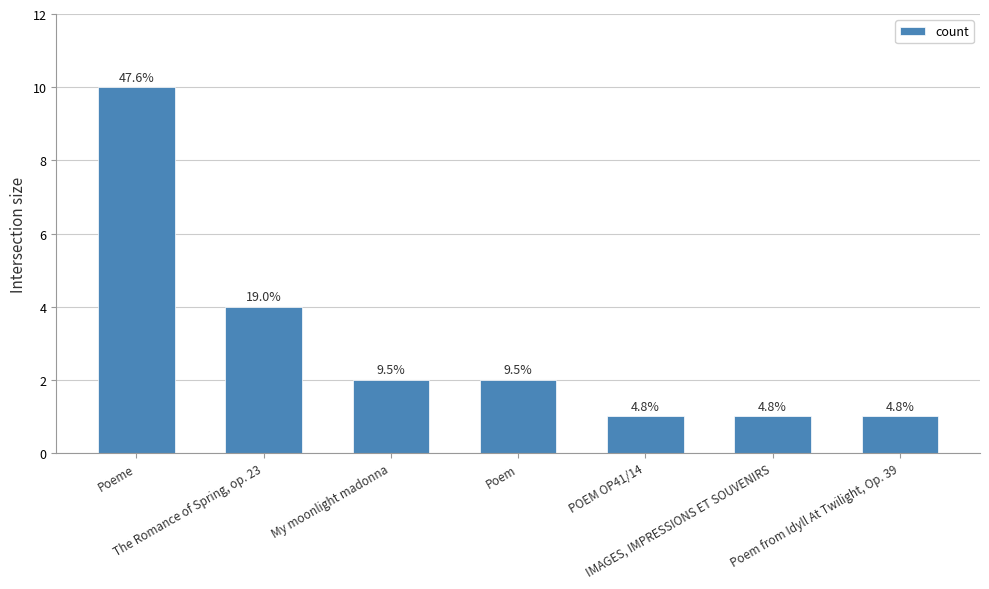

The value at Poem from Idyll At Twilight, Op. 39 is 1. True or false?

True